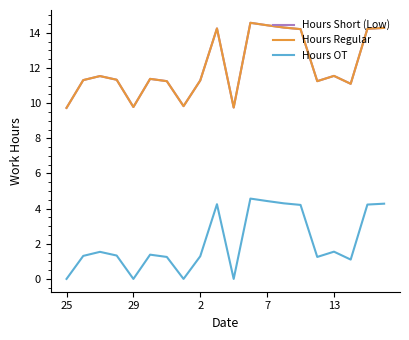

Does the chart display data point markers on the line(s)?

No